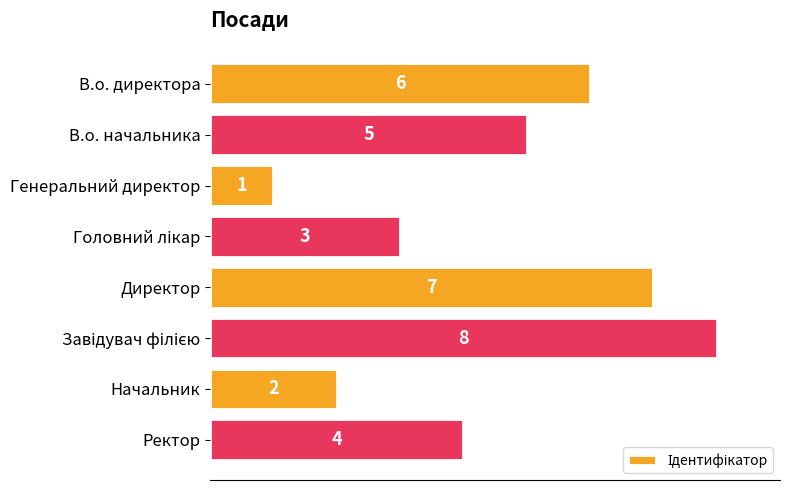

The value at В.о. начальника is 9. True or false?

False